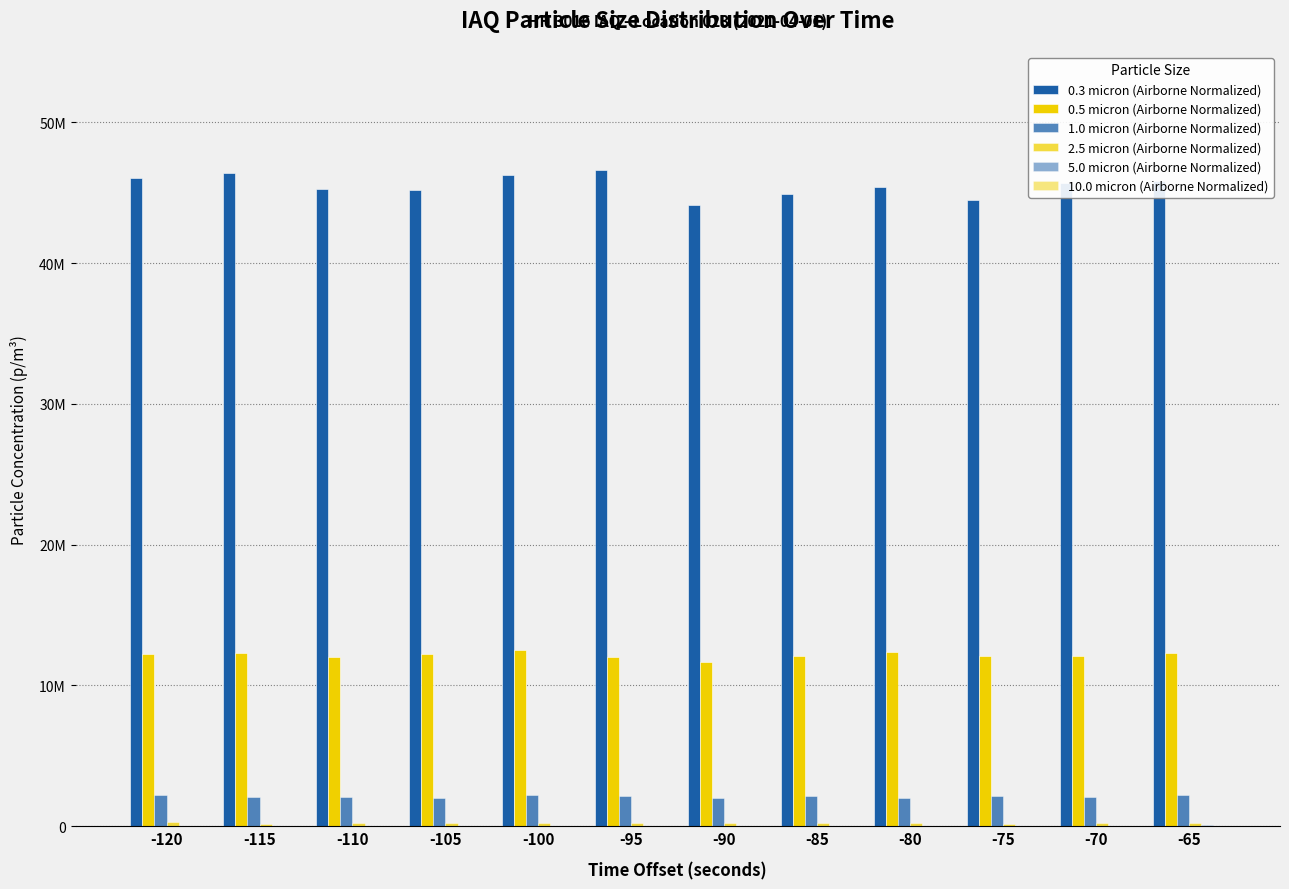

Does the chart contain stacked bars?

No